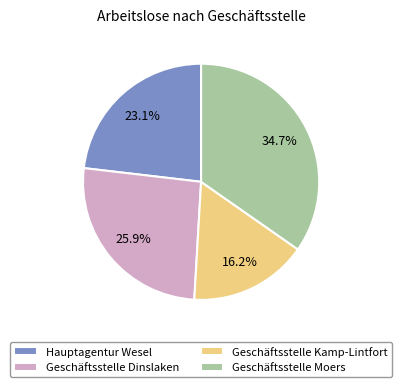

Which has a higher value, Geschäftsstelle Moers or Geschäftsstelle Kamp-Lintfort?

Geschäftsstelle Moers